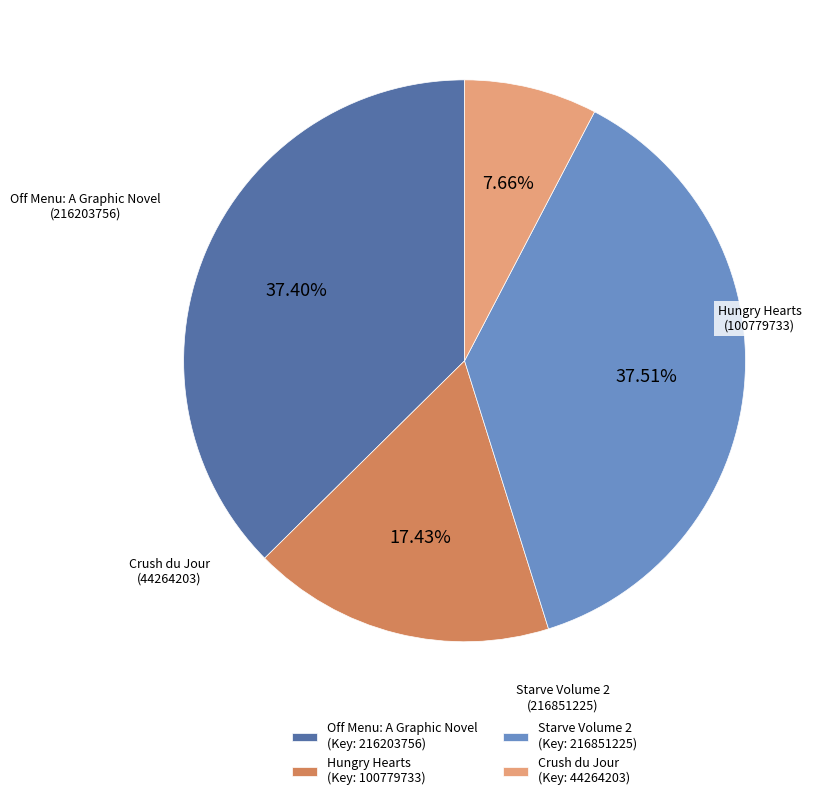

Between Hungry Hearts (Key: 100779733) and Off Menu: A Graphic Novel (Key: 216203756), which is larger?

Off Menu: A Graphic Novel (Key: 216203756)